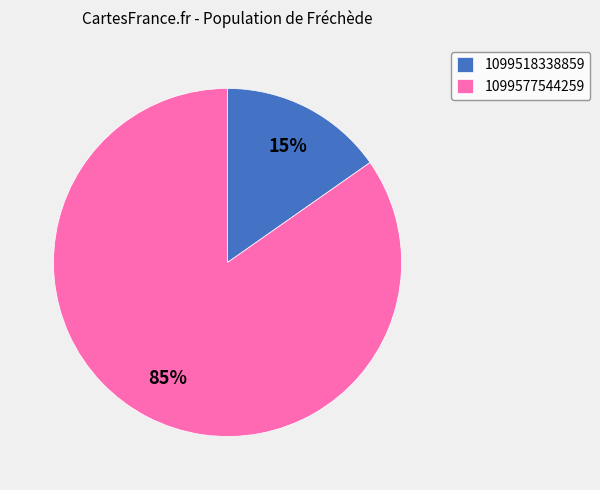

Do 1099518338859 and 1099577544259 together represent more than half of the pie?

Yes